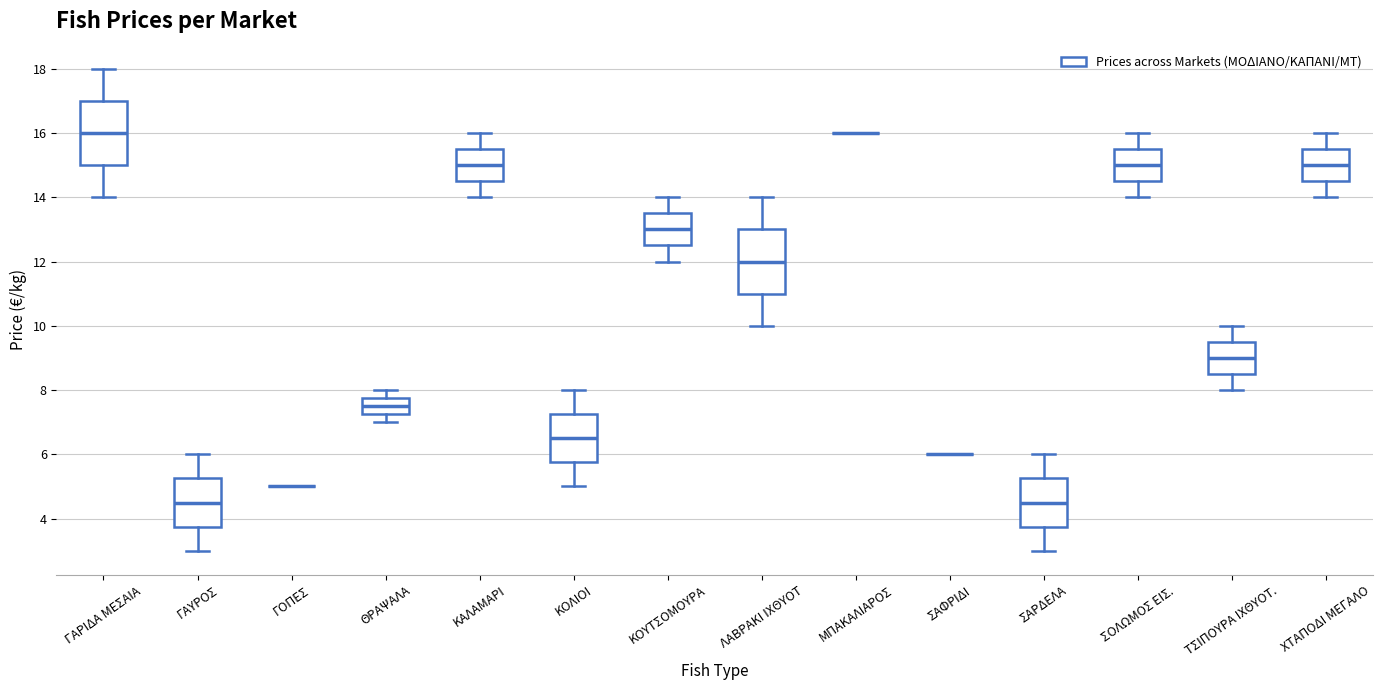

Reading left to right, transcribe this box plot: for each box, give where its median line is, the range the box spans, and where its two whiskers end, as read against the y-axis. The values are not printed on the chart, so give them approximately, as read against the axis.

ΓΑΡΙΔΑ ΜΕΣΑΙΑ: median 16.0, box 15.0 to 17.0, whiskers 14.0 to 18.0
ΓΑΥΡΟΣ: median 4.6, box 3.8 to 5.2, whiskers 3.0 to 6.0
ΓΟΠΕΣ: box collapsed to a line at 5.0, whiskers 5.0 to 5.0
ΘΡΑΨΑΛΑ: median 7.6, box 7.2 to 7.8, whiskers 7.0 to 8.0
ΚΑΛΑΜΑΡΙ: median 15.0, box 14.6 to 15.6, whiskers 14.0 to 16.0
ΚΟΛΙΟΙ: median 6.6, box 5.8 to 7.2, whiskers 5.0 to 8.0
ΚΟΥΤΣΟΜΟΥΡΑ: median 13.0, box 12.6 to 13.6, whiskers 12.0 to 14.0
ΛΑΒΡΑΚΙ ΙΧΘΥΟΤ: median 12.0, box 11.0 to 13.0, whiskers 10.0 to 14.0
ΜΠΑΚΑΛΙΑΡΟΣ: box collapsed to a line at 16.0, whiskers 16.0 to 16.0
ΣΑΦΡΙΔΙ: box collapsed to a line at 6.0, whiskers 6.0 to 6.0
ΣΑΡΔΕΛΑ: median 4.6, box 3.8 to 5.2, whiskers 3.0 to 6.0
ΣΟΛΩΜΟΣ ΕΙΣ.: median 15.0, box 14.6 to 15.6, whiskers 14.0 to 16.0
ΤΣΙΠΟΥΡΑ ΙΧΘΥΟΤ.: median 9.0, box 8.6 to 9.6, whiskers 8.0 to 10.0
ΧΤΑΠΟΔΙ ΜΕΓΑΛΟ: median 15.0, box 14.6 to 15.6, whiskers 14.0 to 16.0